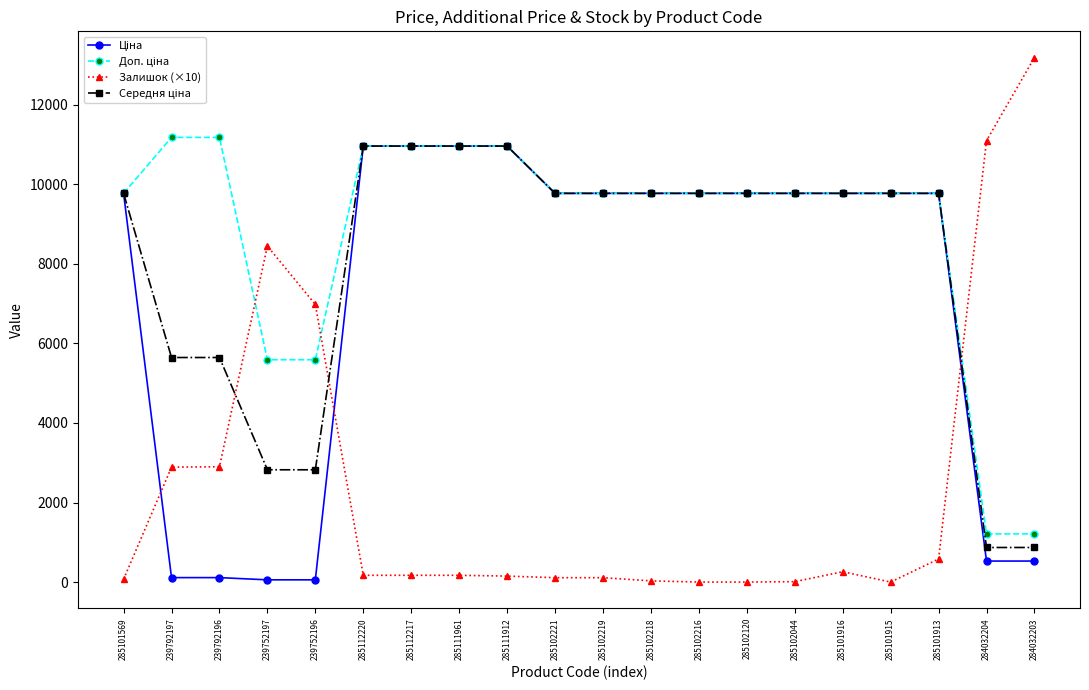

The value of Залишок (×10) at 239792197 is 2890.0. True or false?

True